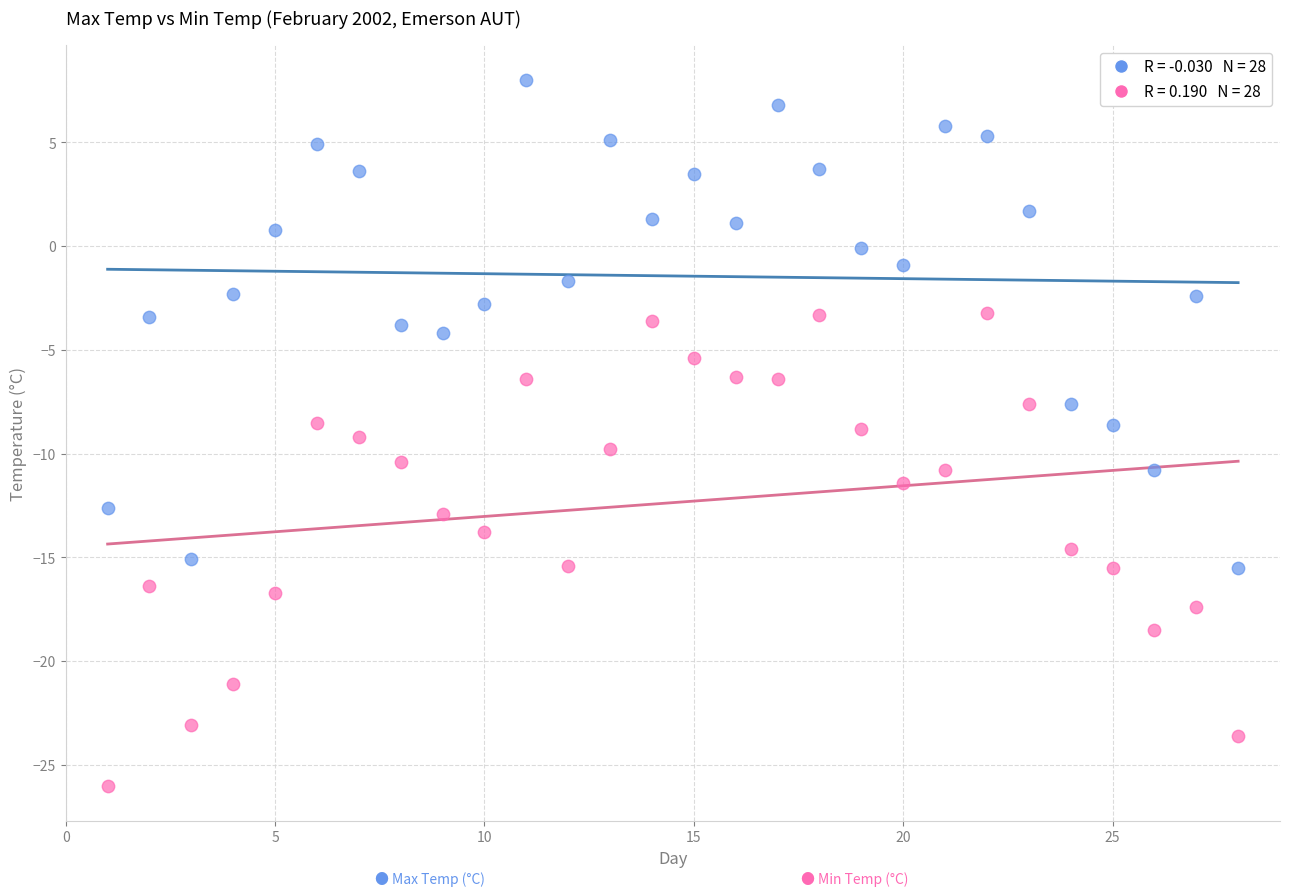

Across all data points, what is the range of Y values (max minus min)?

34.0